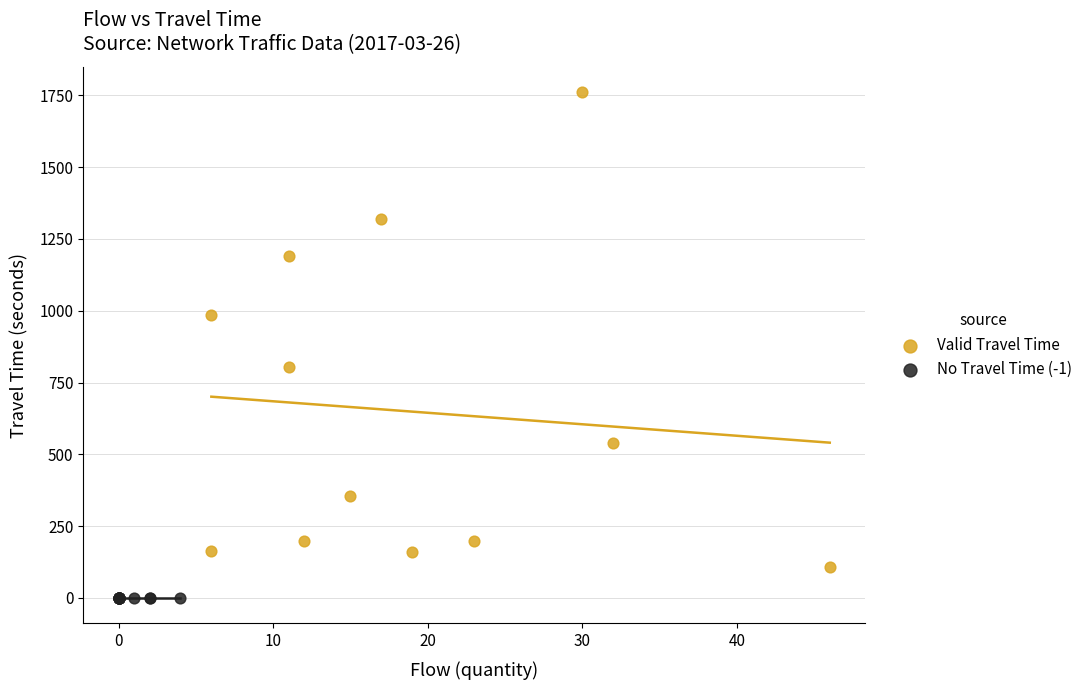

Which series reaches the minimum Y coordinate?

No Travel Time (-1)